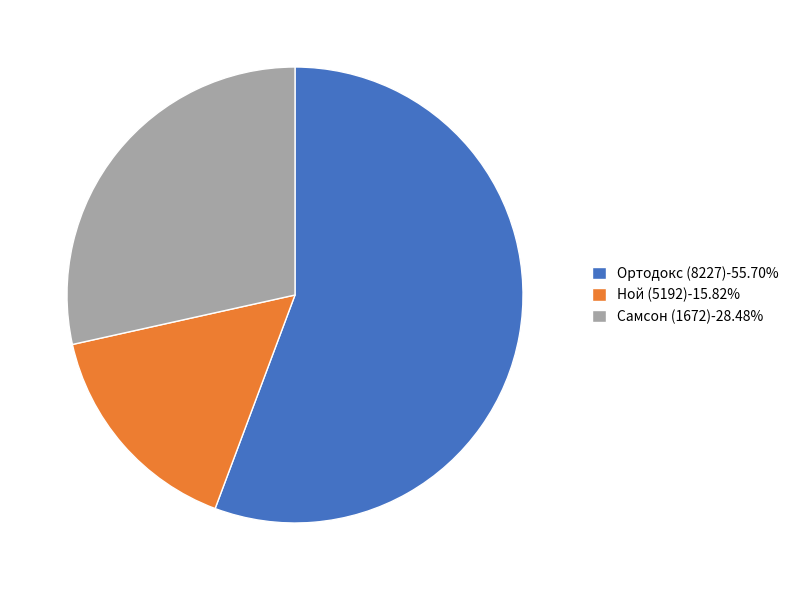

Does any single category account for the majority?

Yes